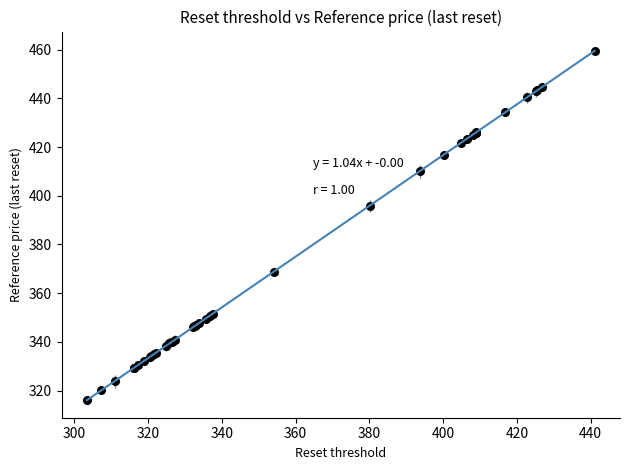

What Y value in the scatter plot is closest to 387?

395.9